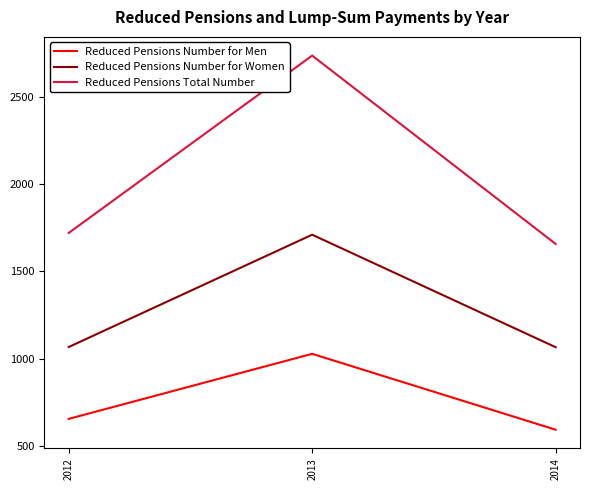

The value of Reduced Pensions Total Number at 2014 is 825. True or false?

False